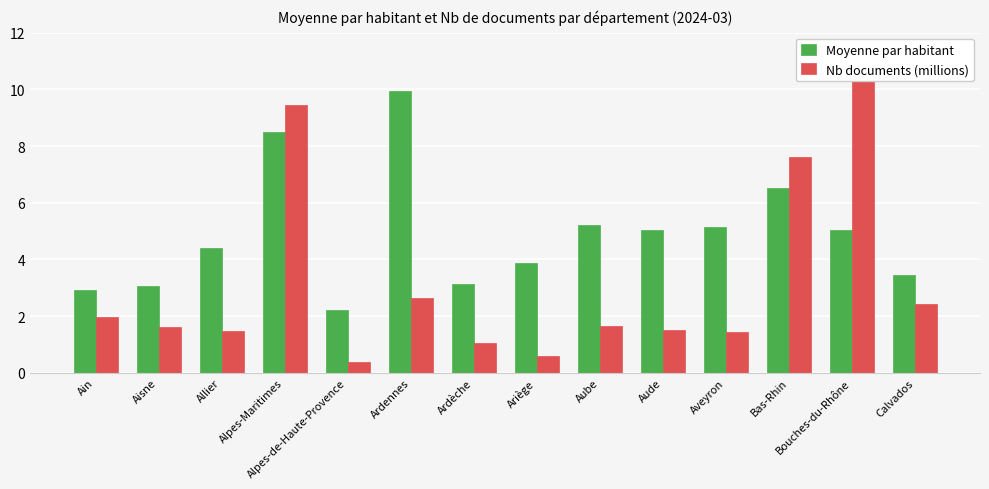

What is the difference between the maximum and minimum values in the Nb documents (millions) series?

10.1